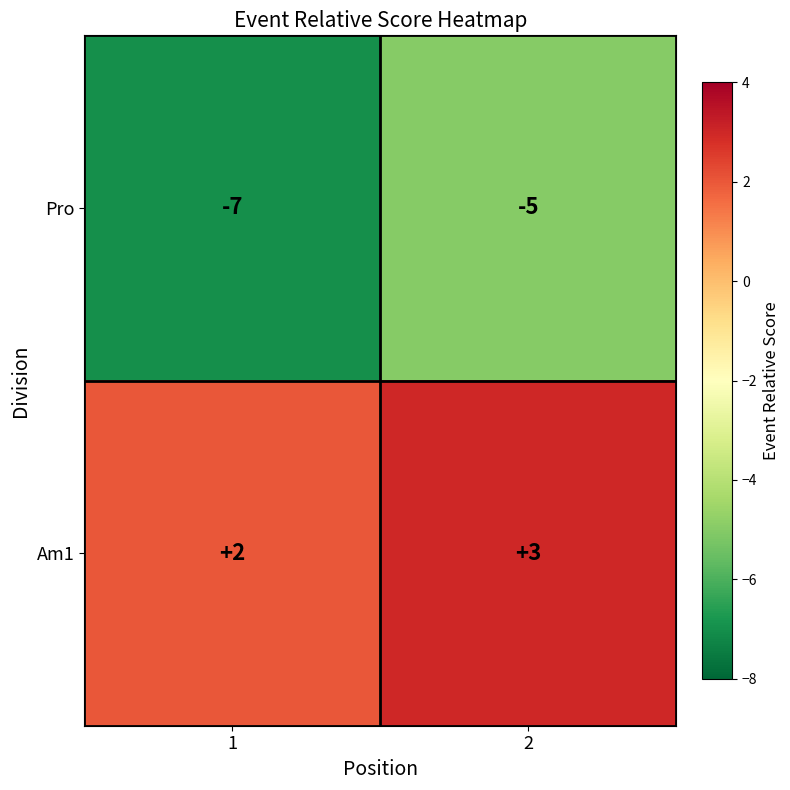

Reading right to left, what are all the values shown in this chart?

Pro: -5	-7
Am1: 3	2